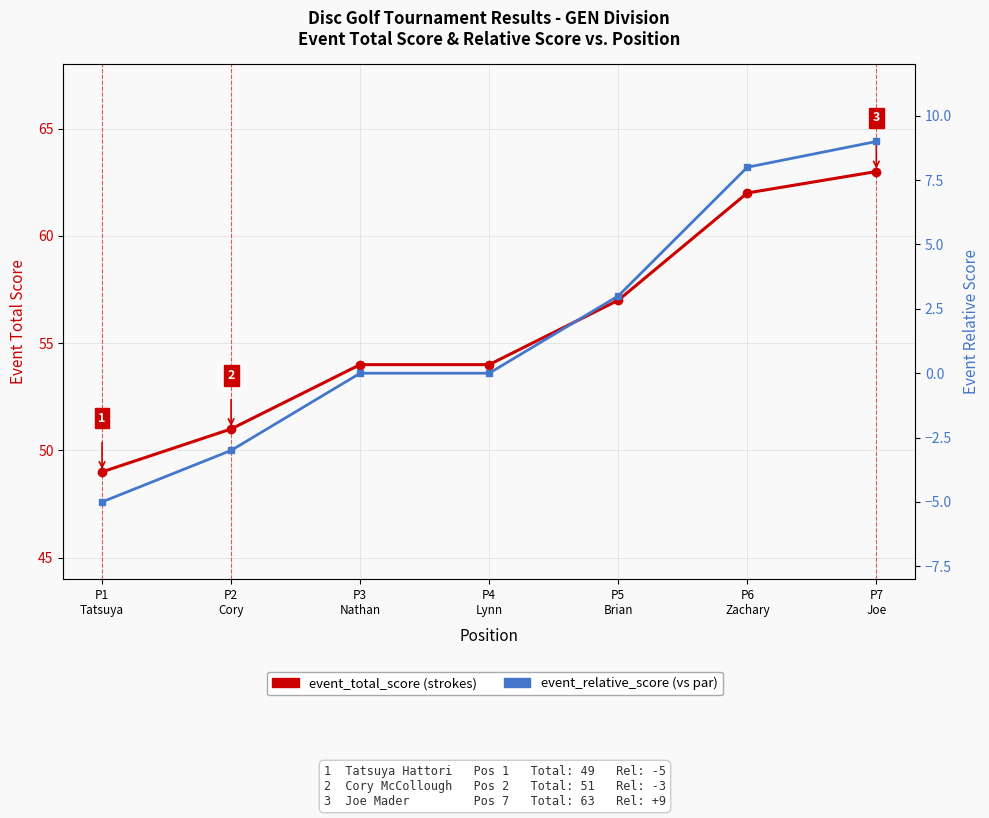

Which series has the largest range (max minus min)?

event_total_score